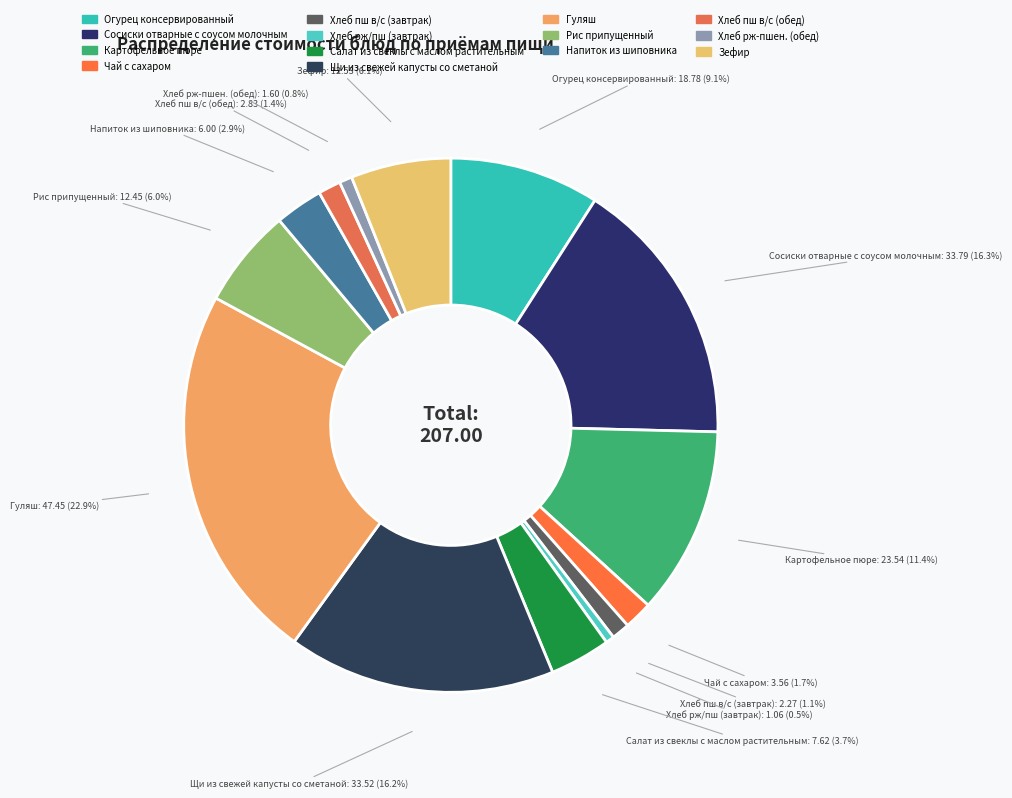

Count the number of slices in the pie.

14